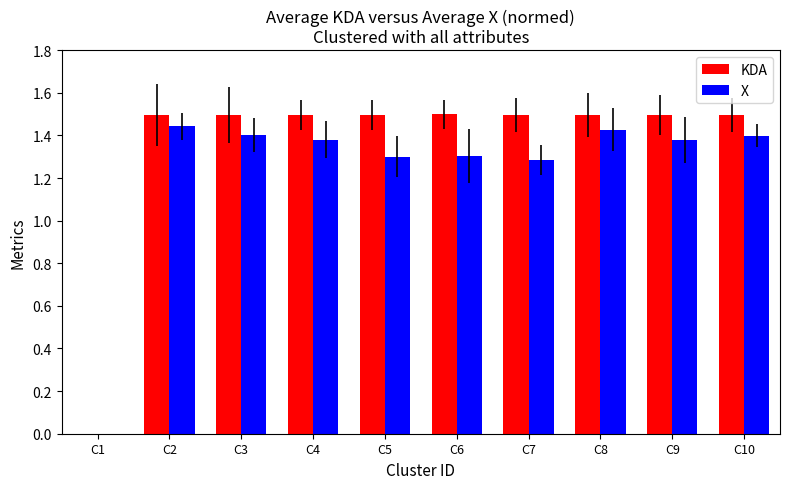

Are the bars grouped side by side (vs. stacked)?

Yes